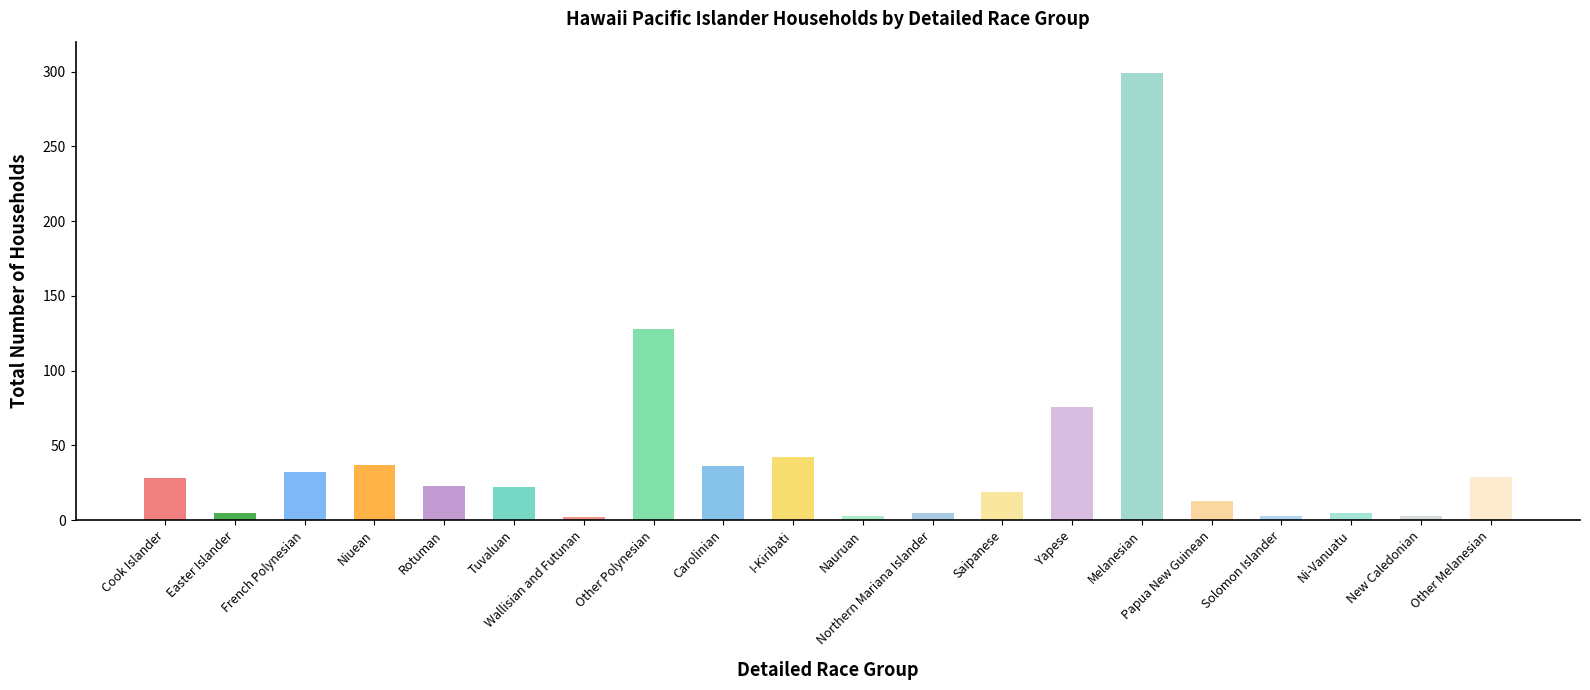

What is the maximum value shown in the chart?

299